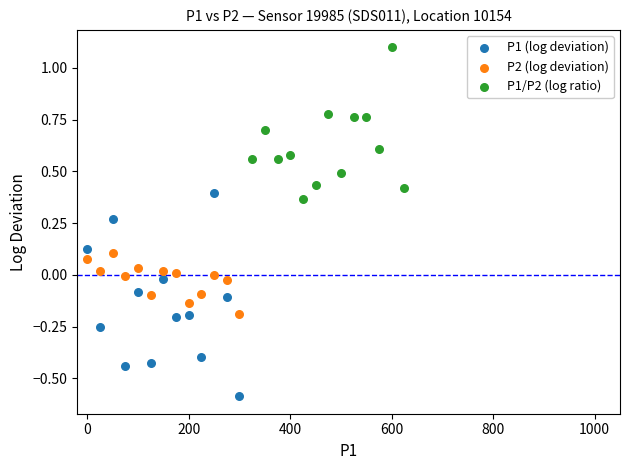

Which series has the largest Y range (max minus min)?

P1 (log deviation)